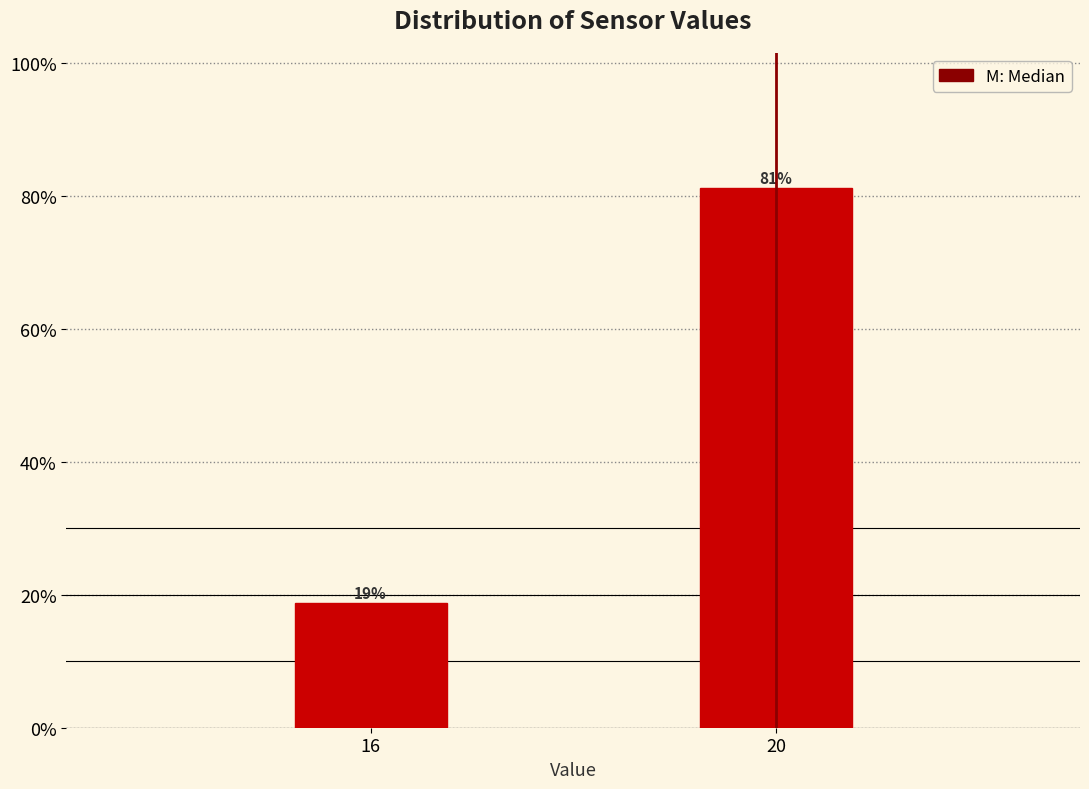

List the labels in order of value, smallest first.

16, 20